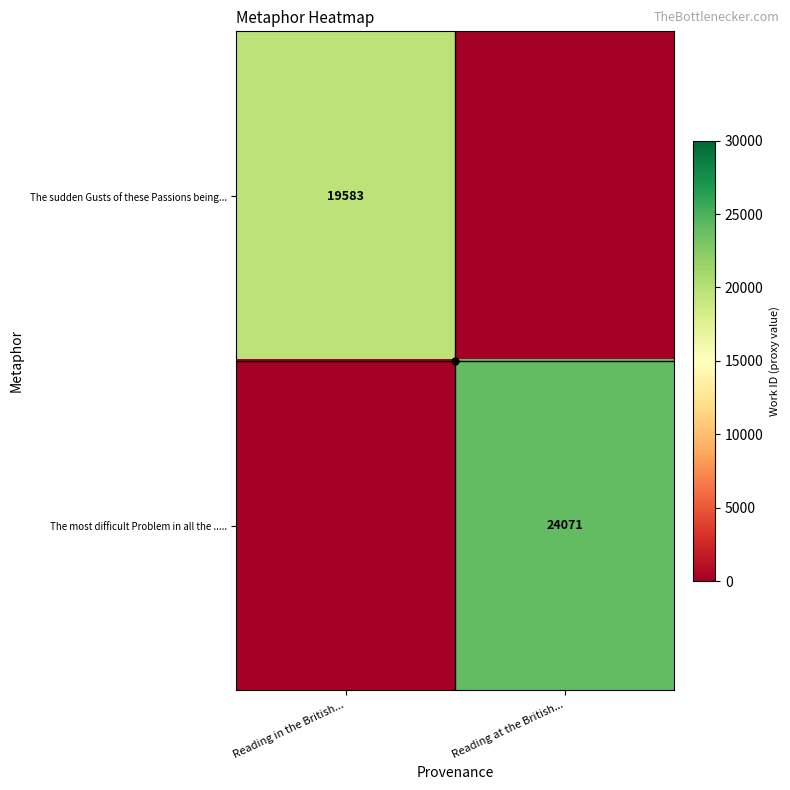

The The most difficult Problem in all the ..... series shows 36634 at Reading at the British.... True or false?

False